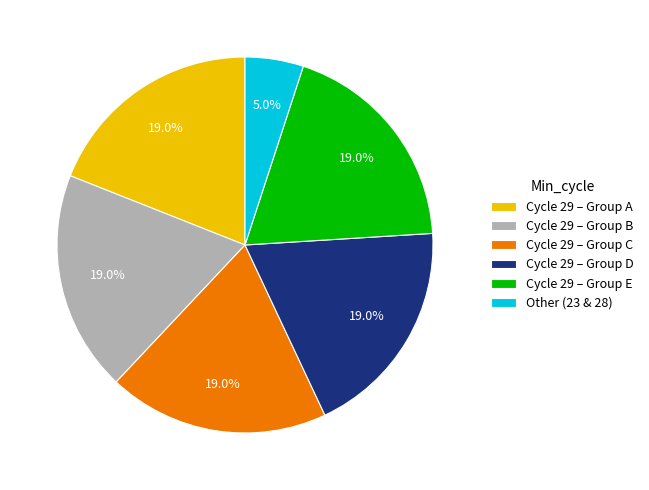

Is there any slice that represents more than half of the pie?

No